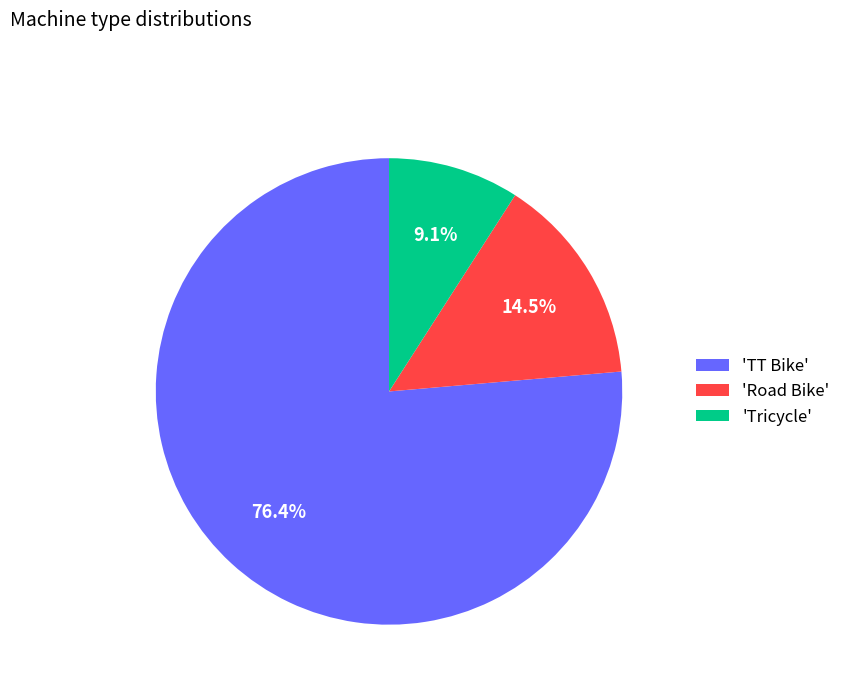

To the nearest percent, what is the average slice percentage?

33%